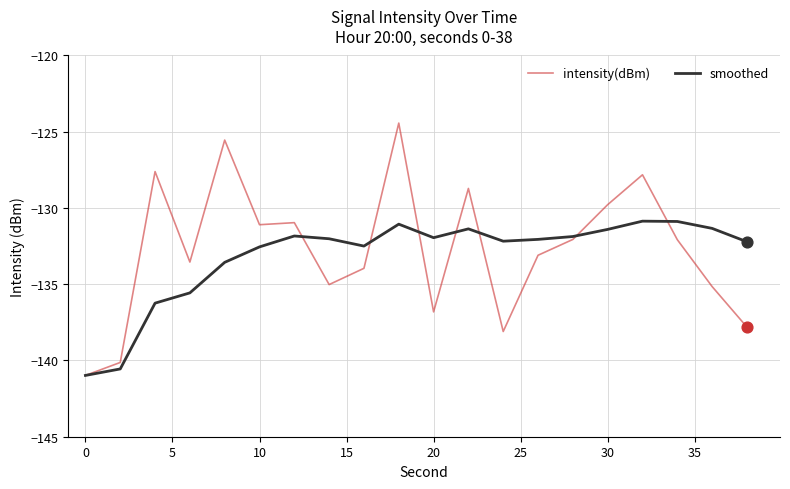

What is the lowest value of the intensity(dBm) series?

-141.0